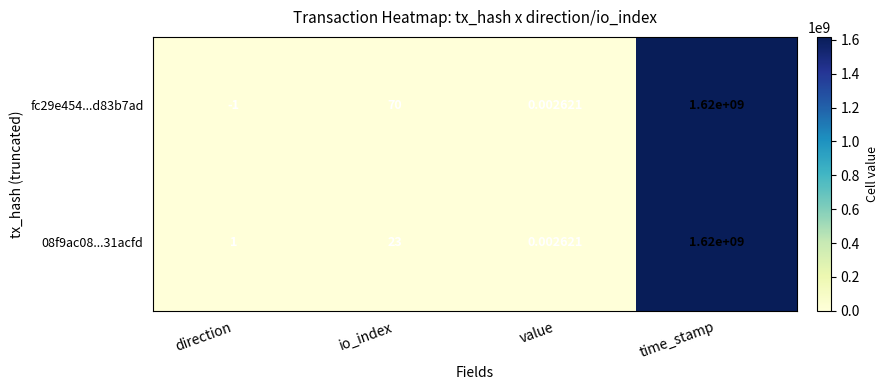

At which category is the sum across all series the highest?

time_stamp